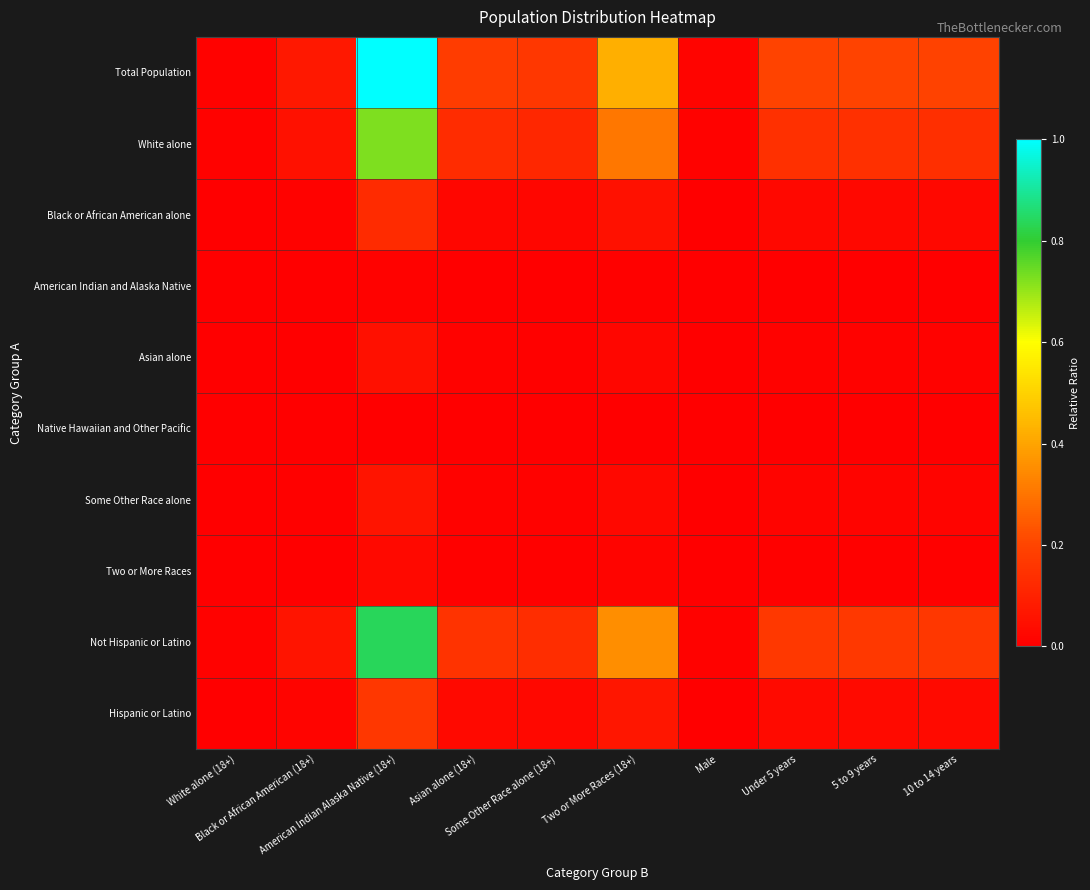

Which series has the largest range (max minus min)?

Total Population